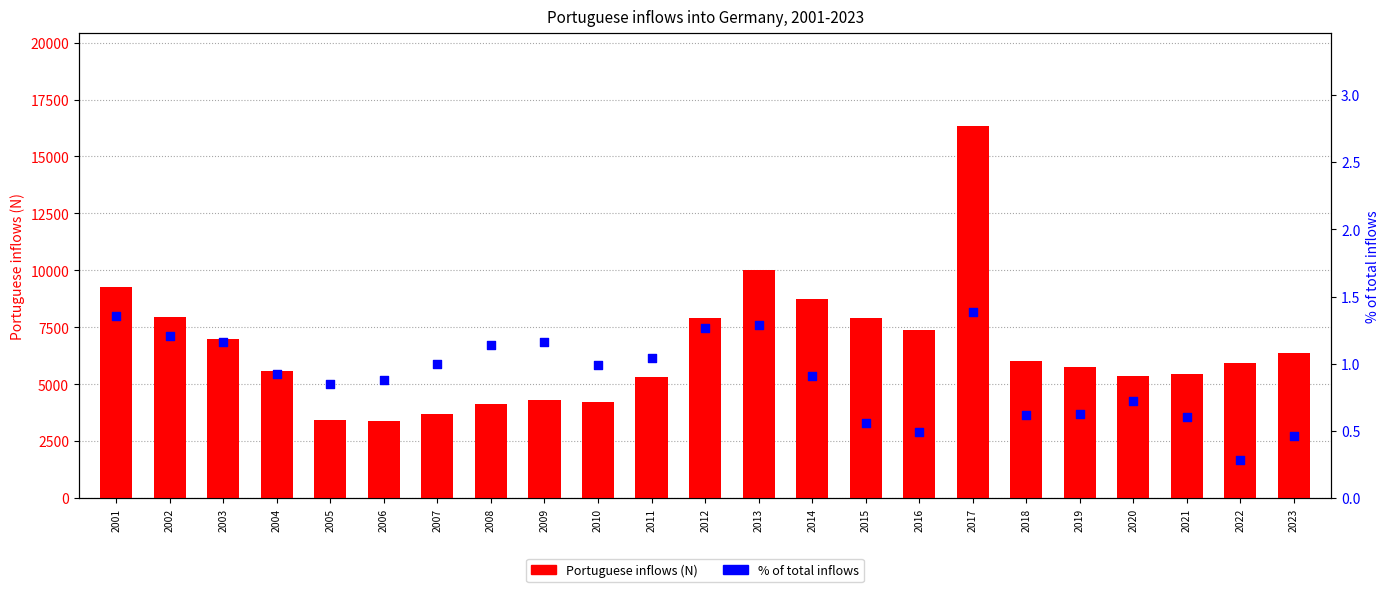

At which category is the sum across all series the highest?

2017